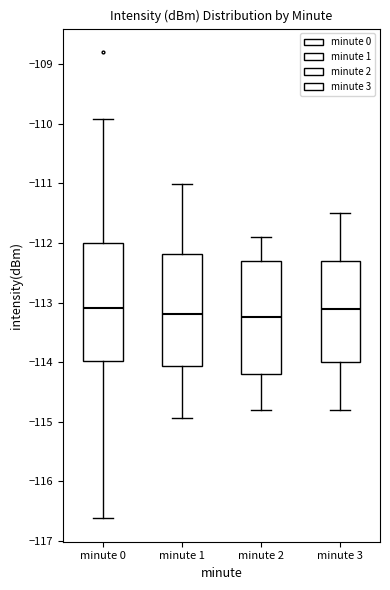

Reading left to right, read every box against the y-axis: the position of its median line, the range the box covers, and the ends of its whiskers. The values are not printed on the chart, so give them approximately, as read against the axis.

minute 0: median -113.1, box -114.0 to -112.0, whiskers -116.6 to -109.9
minute 1: median -113.2, box -114.1 to -112.2, whiskers -114.9 to -111.0
minute 2: median -113.2, box -114.2 to -112.3, whiskers -114.8 to -111.9
minute 3: median -113.1, box -114.0 to -112.3, whiskers -114.8 to -111.5